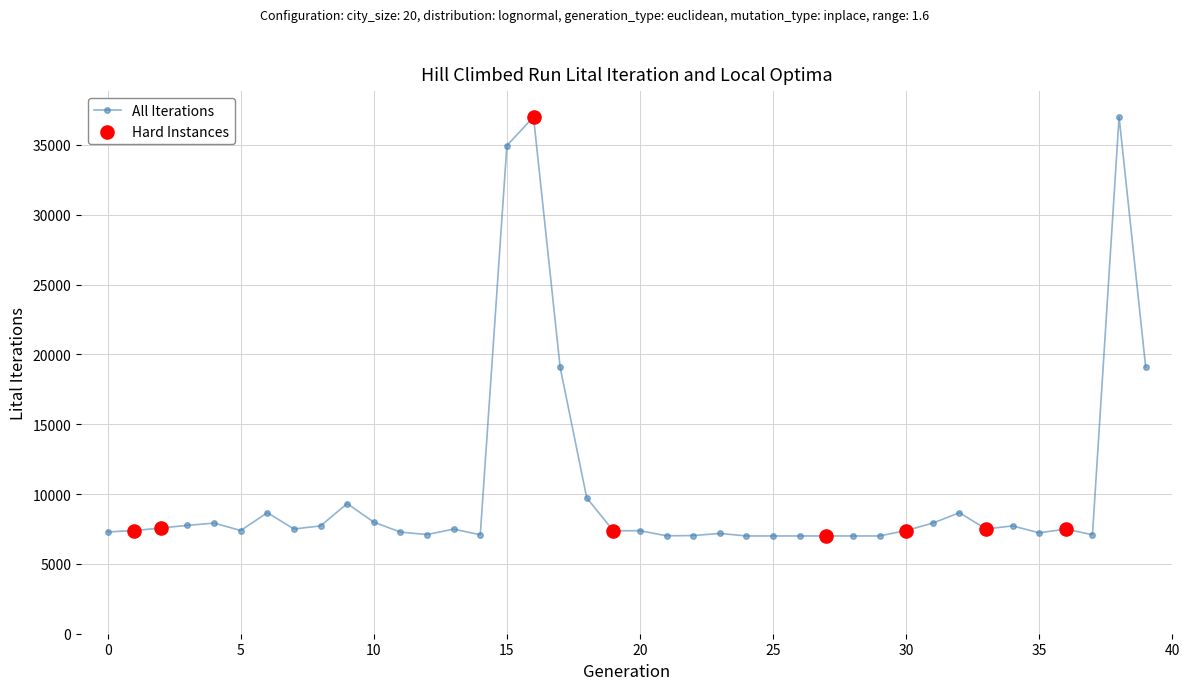

What is the greatest value displayed?

37000.0